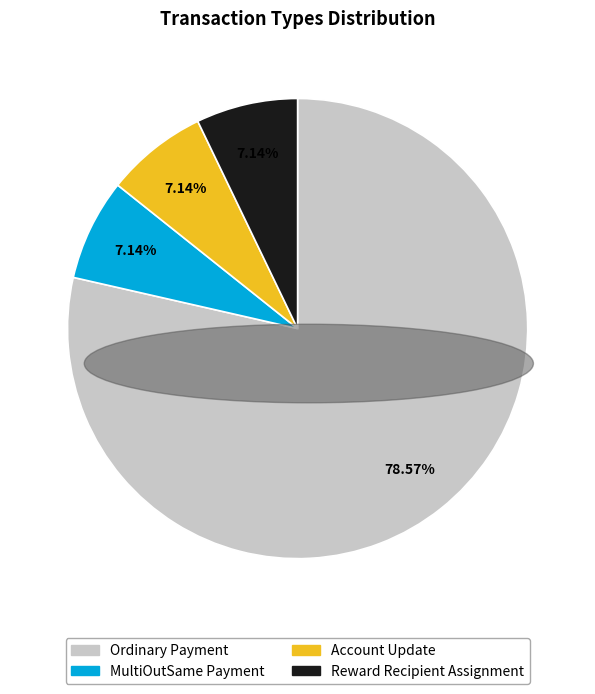

Which category accounts for the majority?

Ordinary Payment